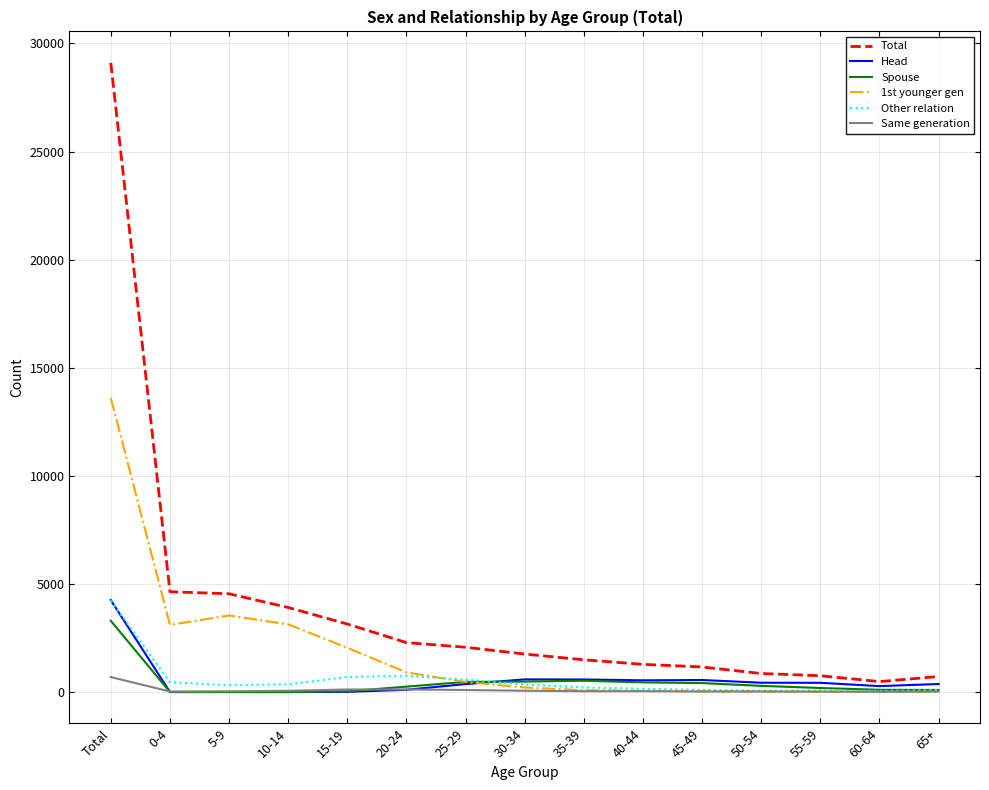

Does the chart have visible grid lines?

Yes